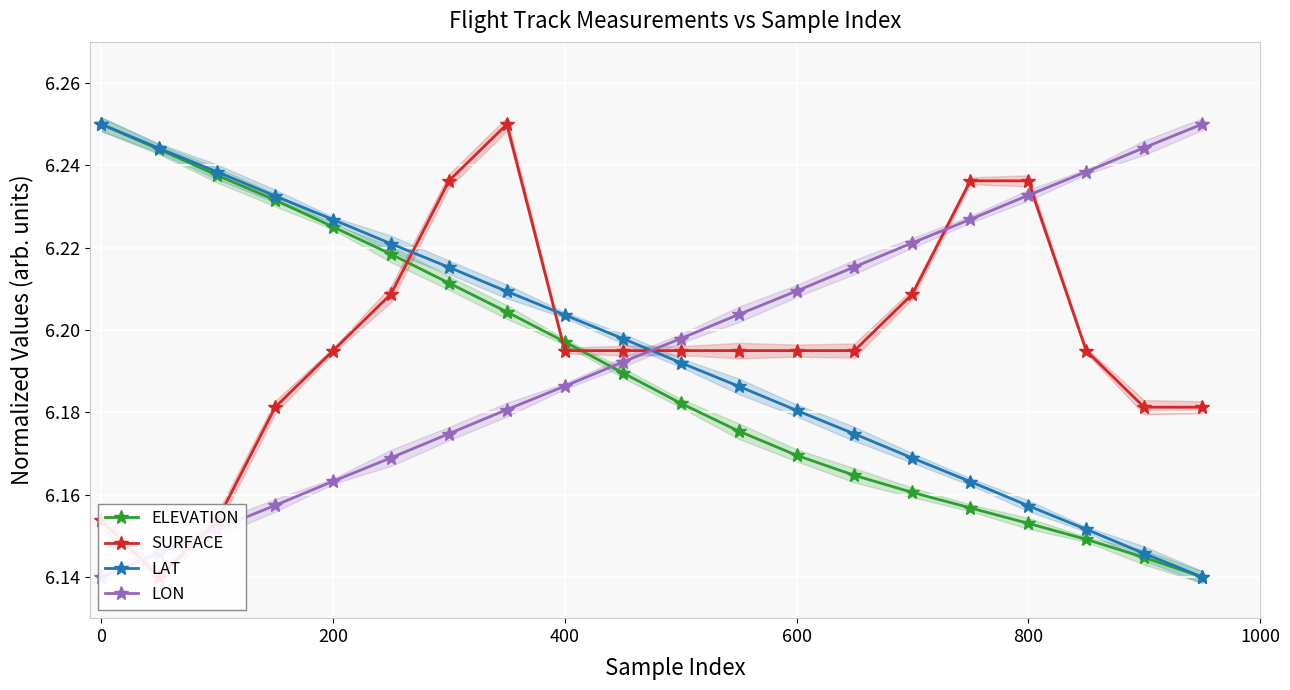

Rank the series by their maximum value, from lowest to highest.

ELEVATION, SURFACE, LAT, LON